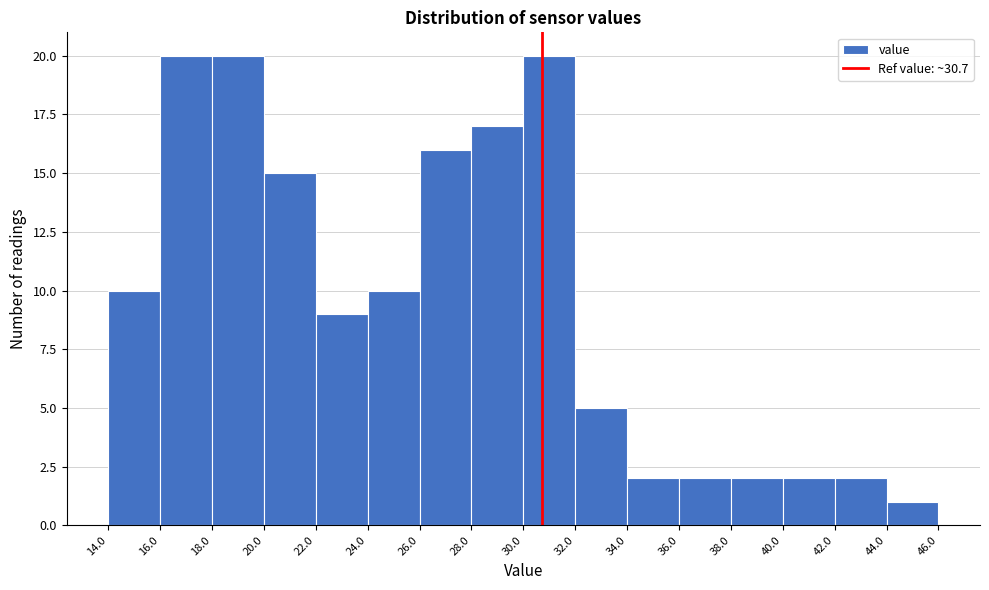

How tall is the bar that spans 30.0 to 32.0 on the x-axis? The values are not printed on the chart, so give them approximately, as read against the axis.

20